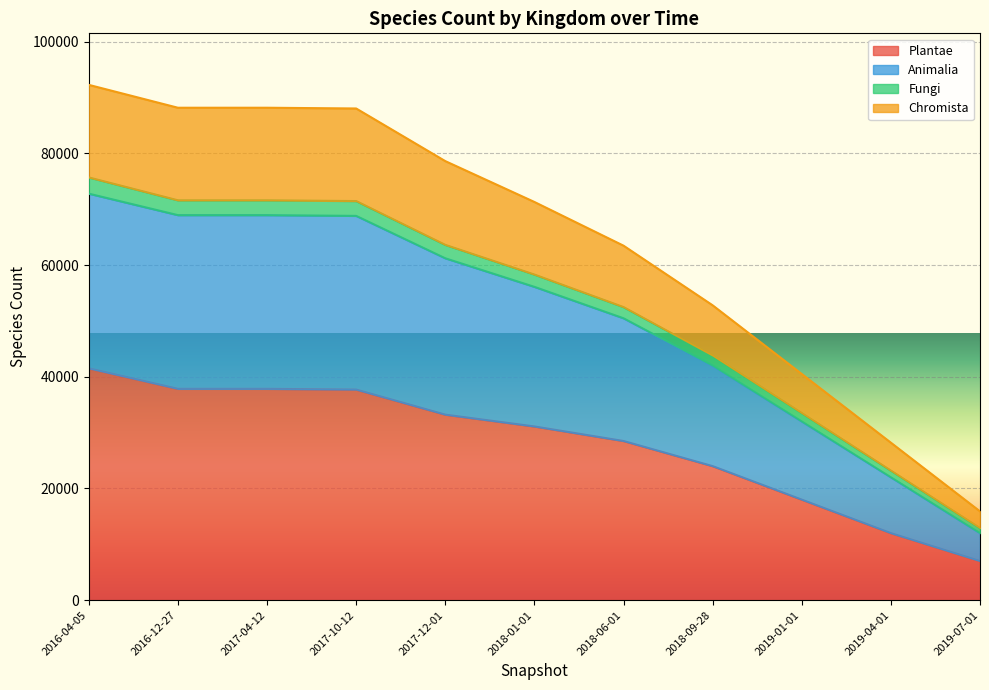

At which category is the sum across all series the highest?

2016-04-05